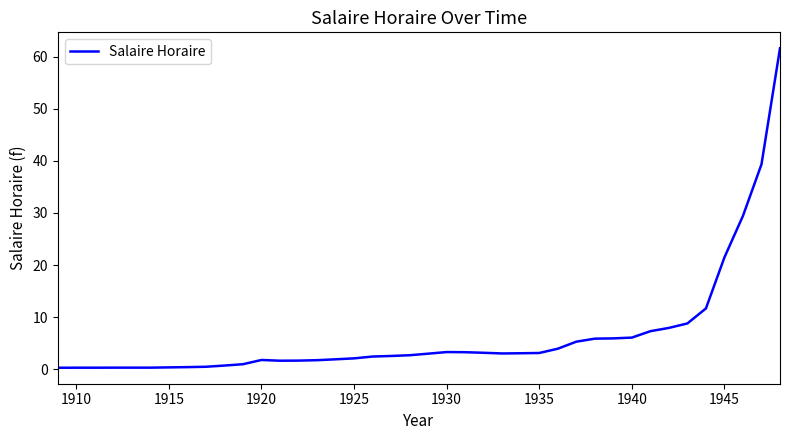

What is the greatest value displayed?

61.6